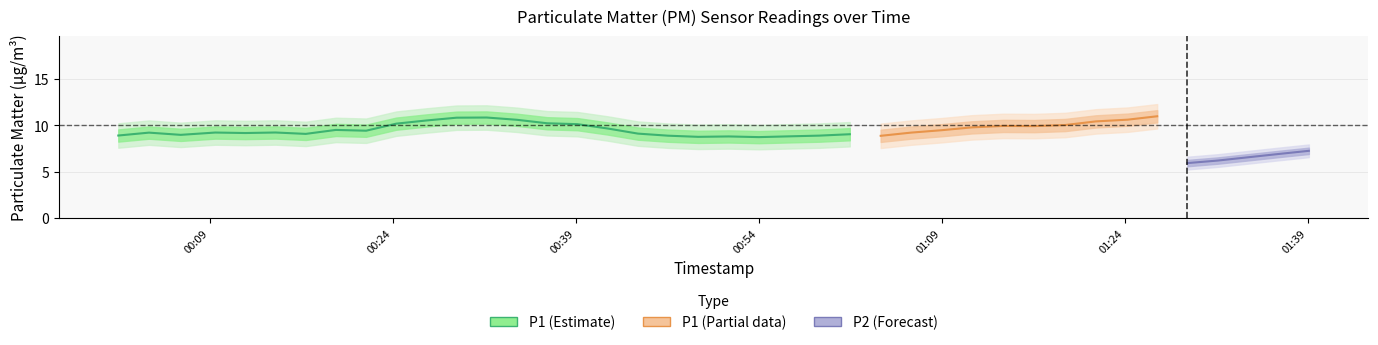

True or false: P2 and P1 cross at least once.

False